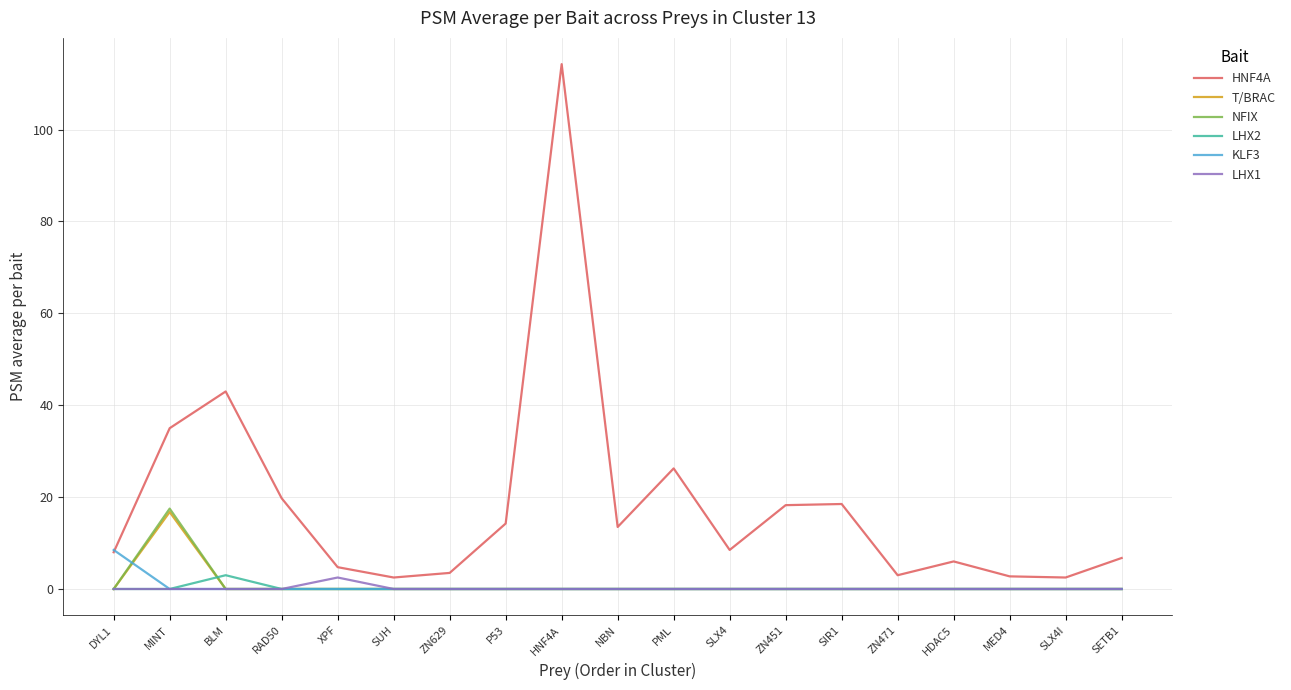

At which label does KLF3 reach its peak?

DYL1